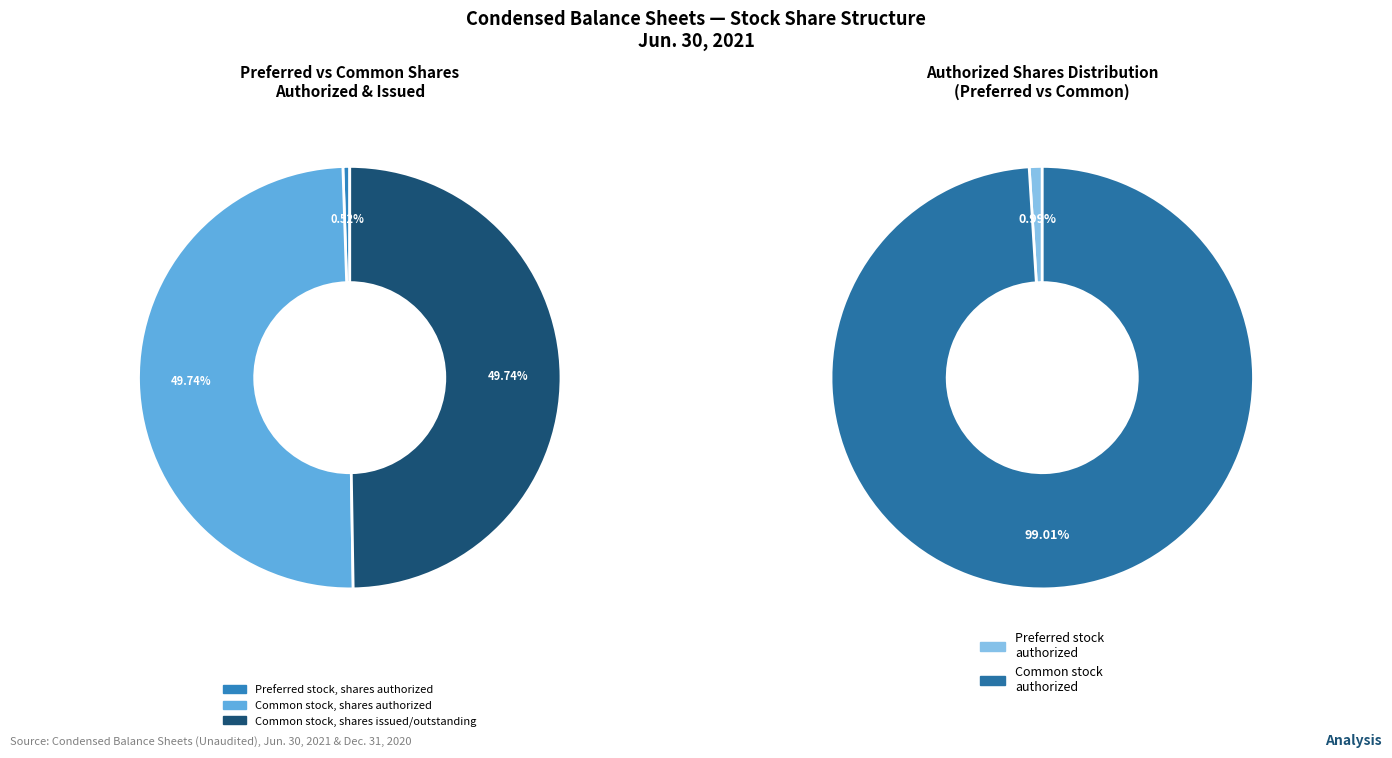

What is the change in value from Preferred stock, shares authorized to Common stock, shares authorized?

+1894930584